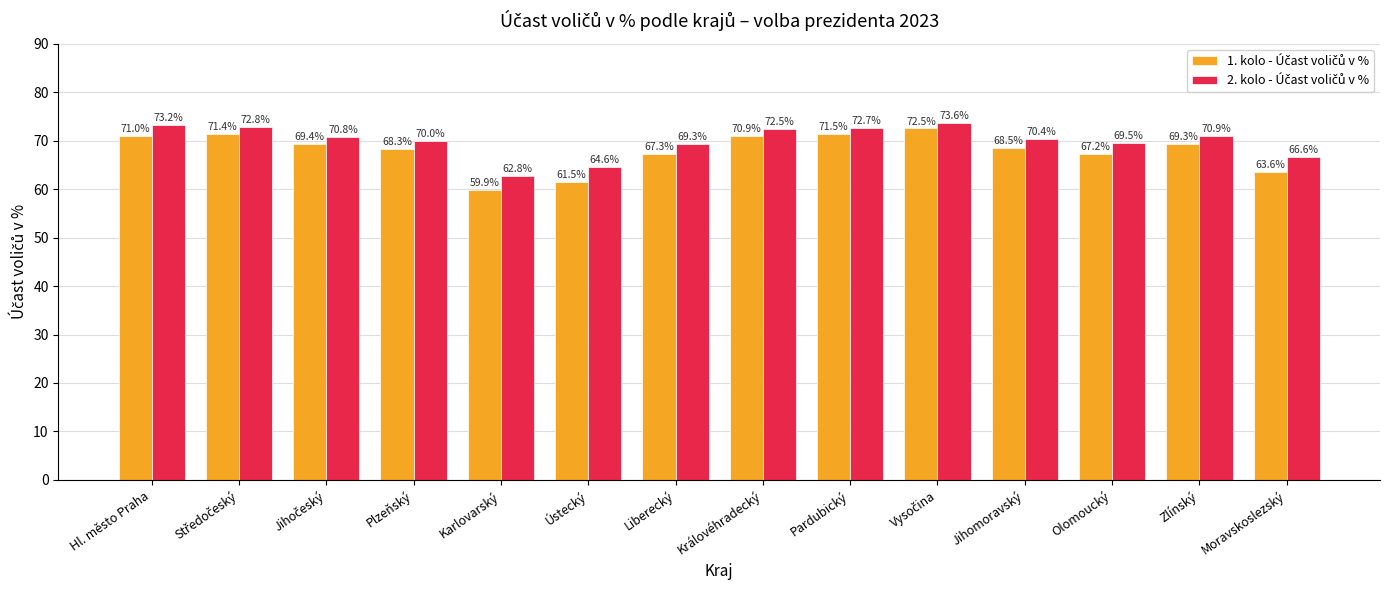

What is the greatest value displayed?

73.6